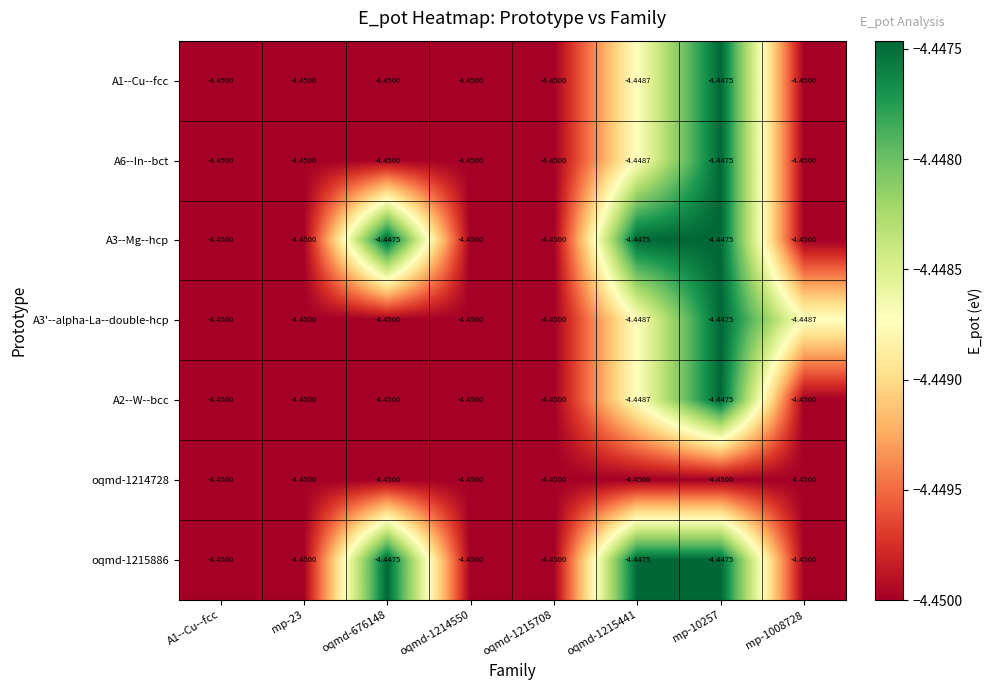

How many series are shown in this chart?

7